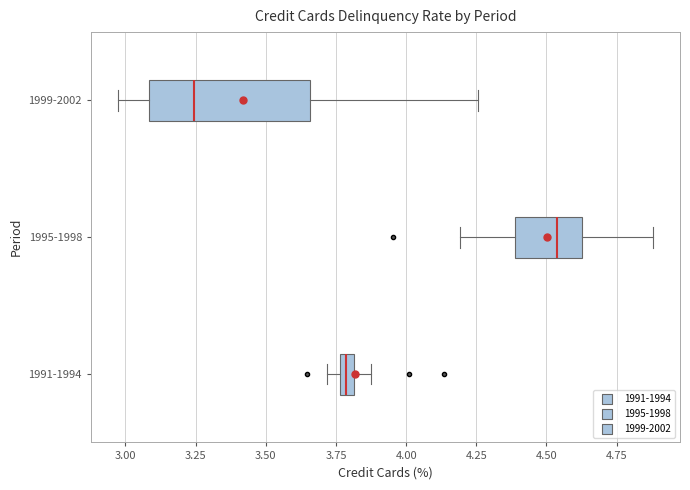

Which box's median line is the furthest to the left?

1999-2002